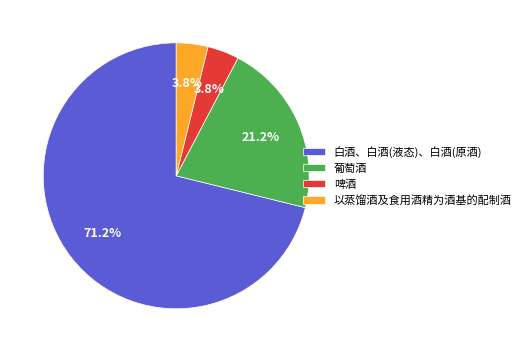

Does 白酒、白酒(液态)、白酒(原酒) account for over 50% of the chart?

Yes